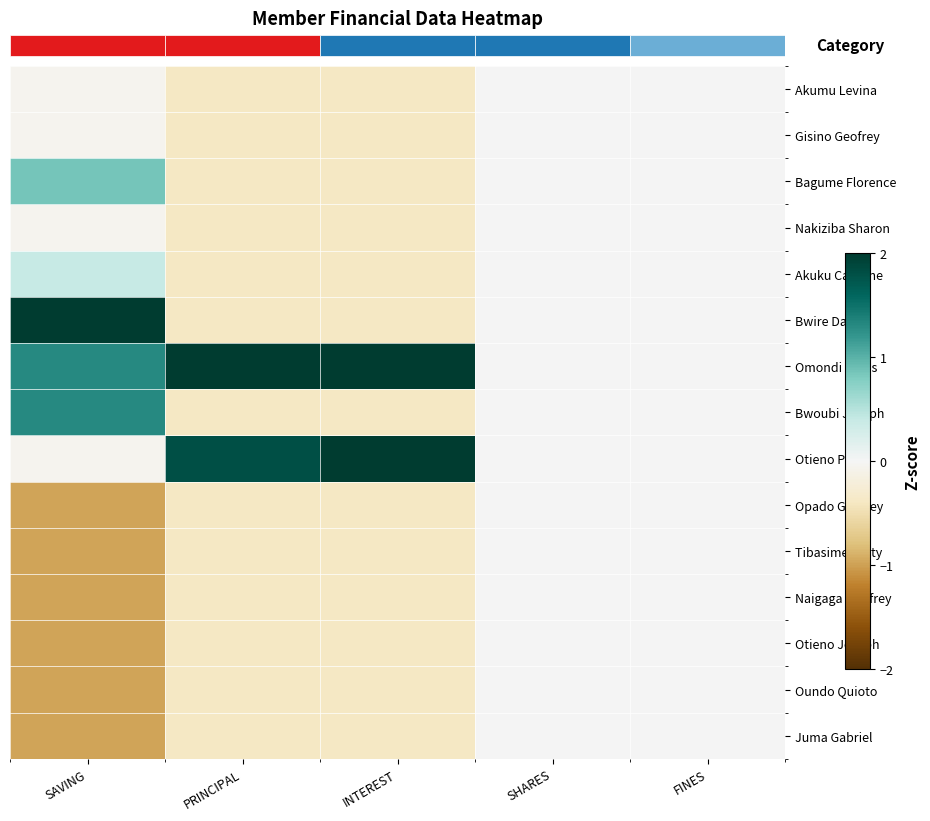

What is the sum of the Bwoubi Joseph values at SHARES and PRINCIPAL?

-0.4